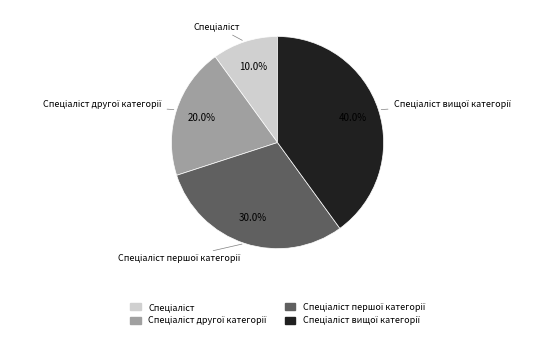

To the nearest percent, what is the average slice percentage?

25%